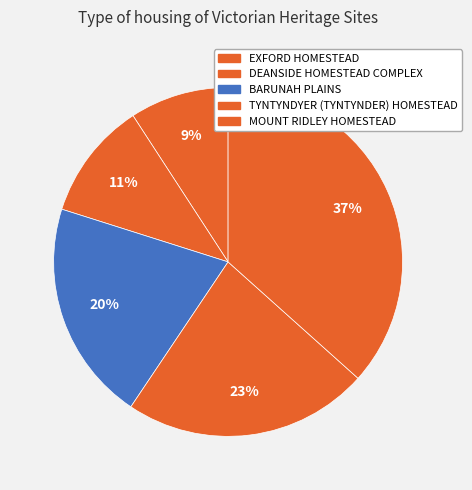

What percentage is the BARUNAH PLAINS slice, to the nearest percent?

20%